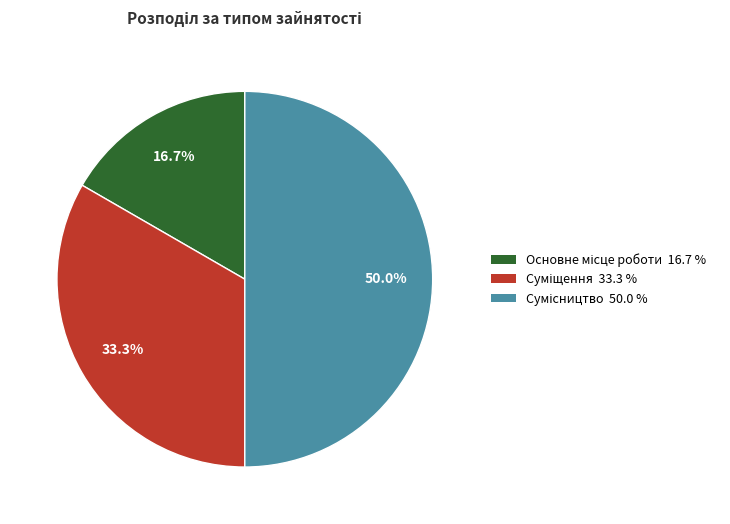

The Сумісництво slice represents 50% of the pie. True or false?

True